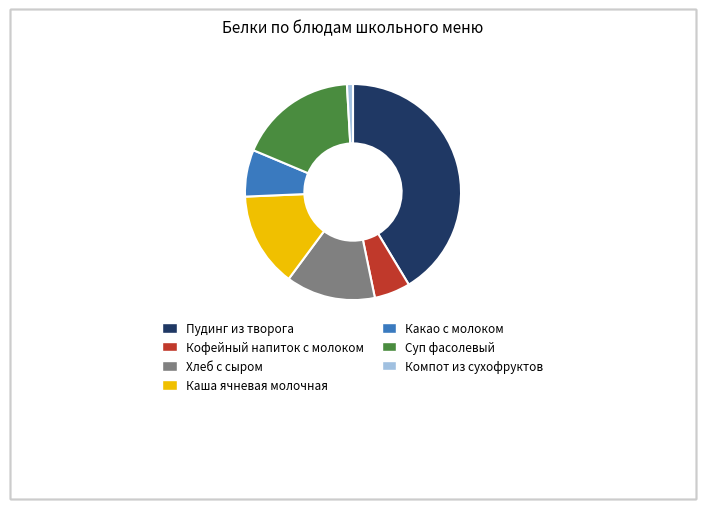

Which slice is the smallest?

Компот из сухофруктов